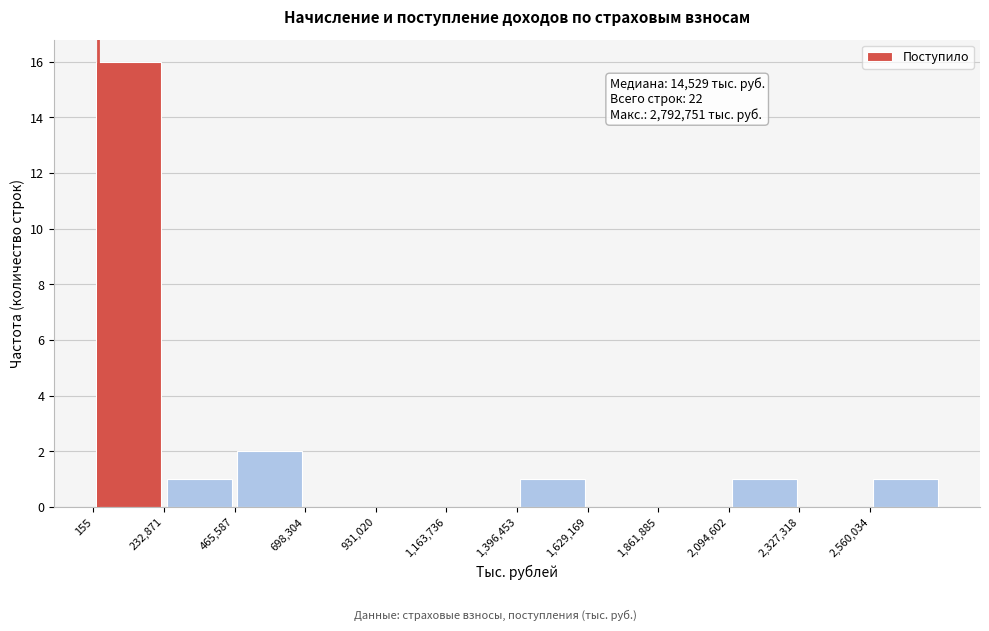

Which range on the x-axis has the tallest bar?

0 to 250000